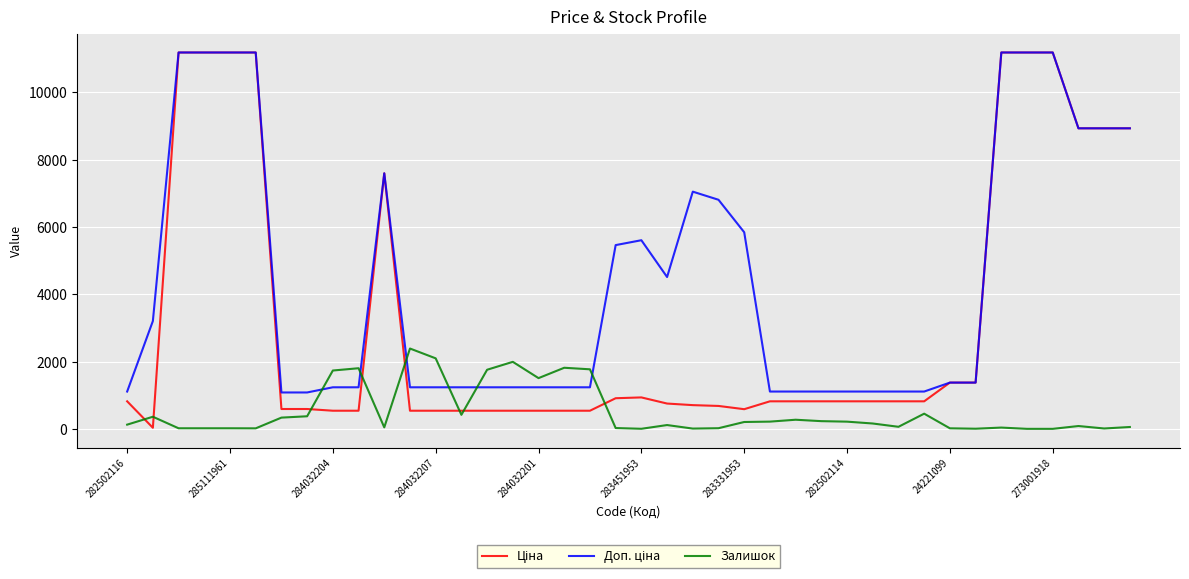

Does the chart have visible grid lines?

Yes